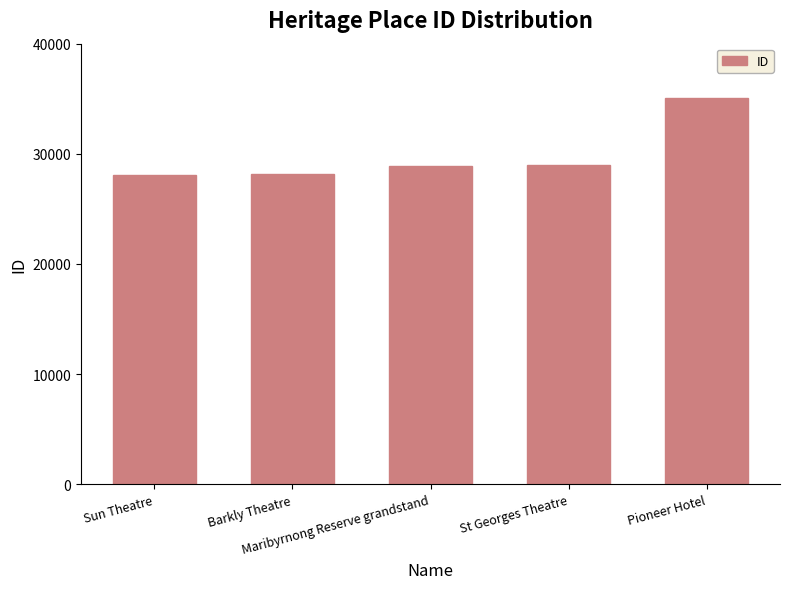

What is the label of the 4th bar from the left?

St Georges Theatre